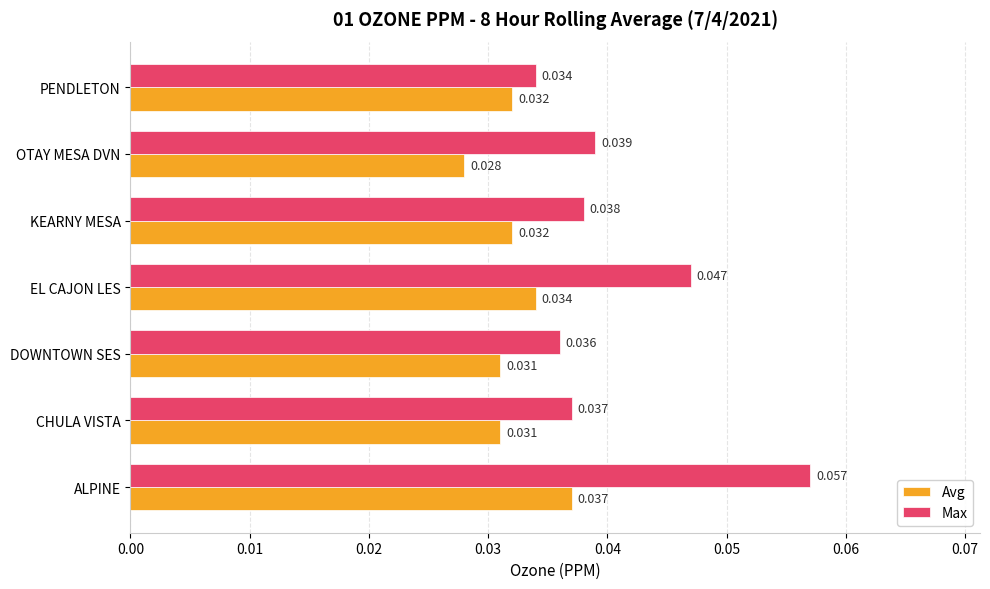

List the series in order of their overall mean, highest first.

Max, Avg